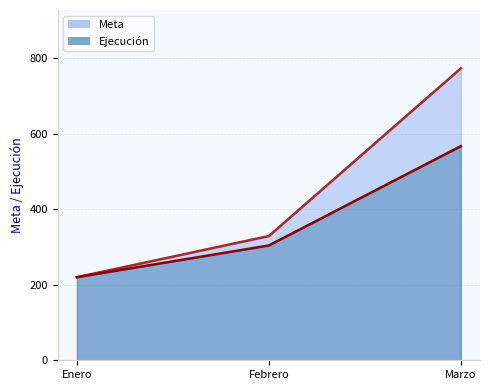

Rank the categories by Ejecución value from highest to lowest.

Marzo, Febrero, Enero